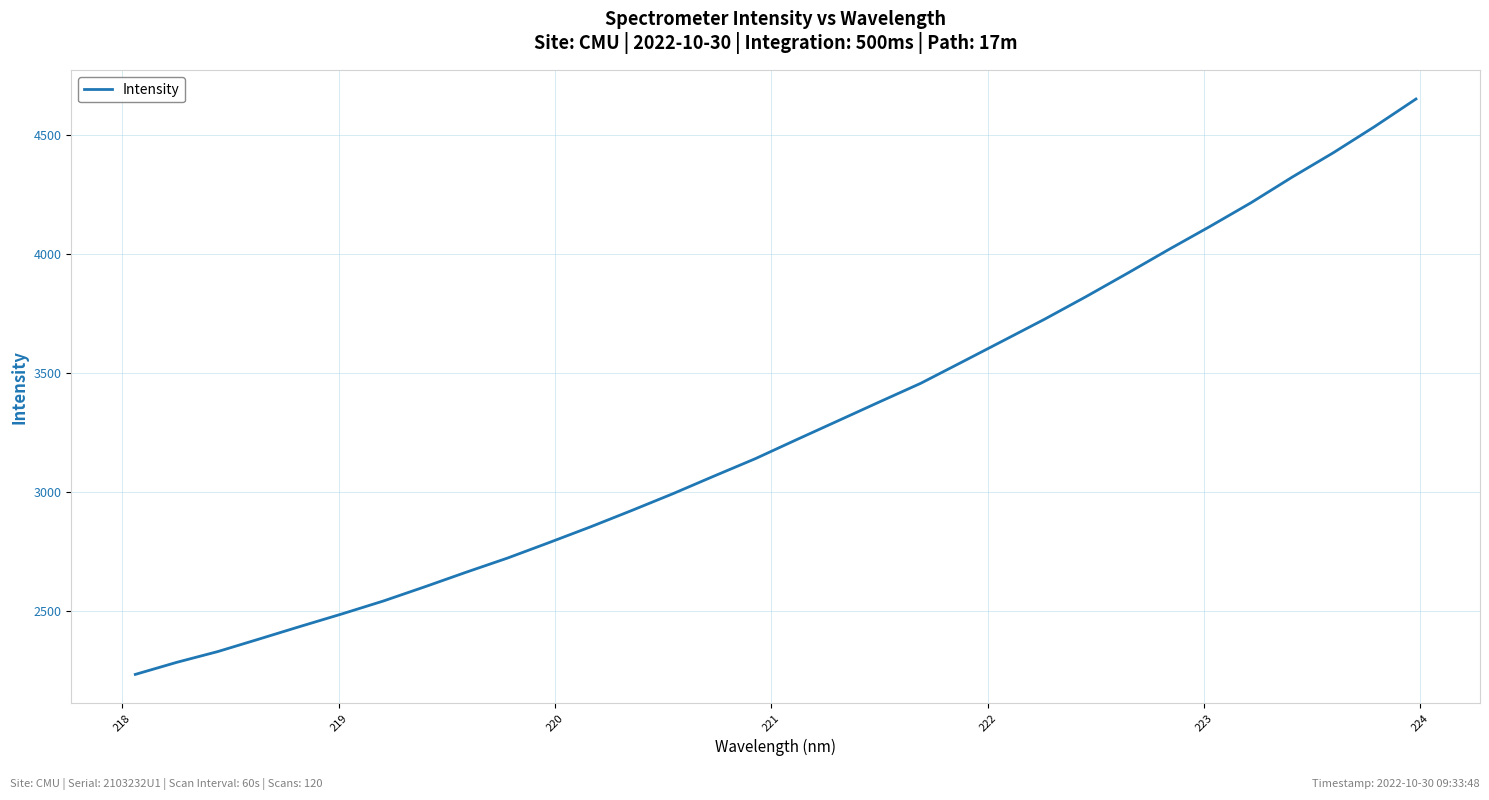

Count the number of data series in this chart.

1